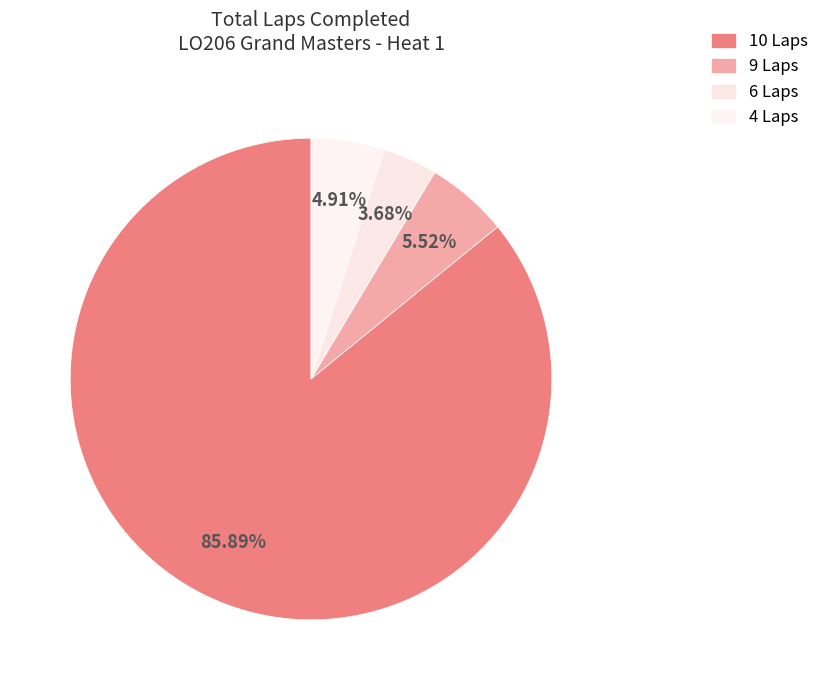

How many segments does this pie chart have?

4